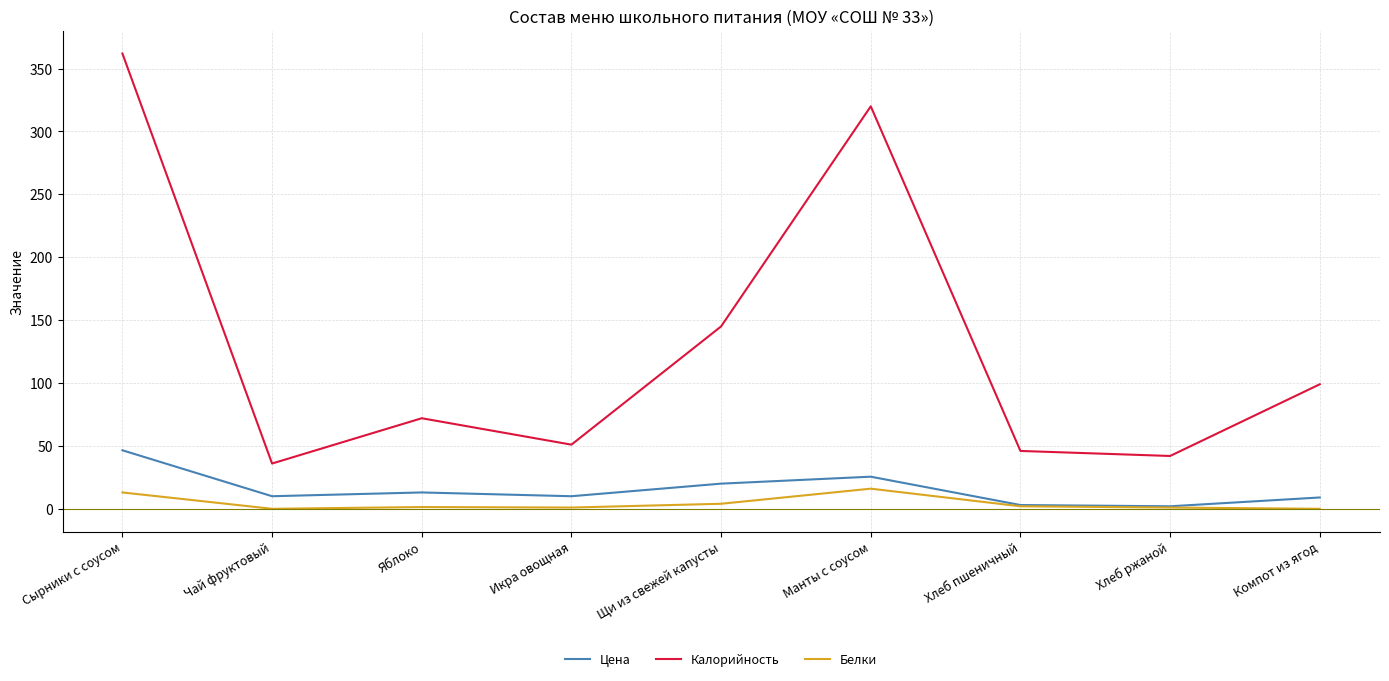

Which series has the largest total across all categories?

Калорийность